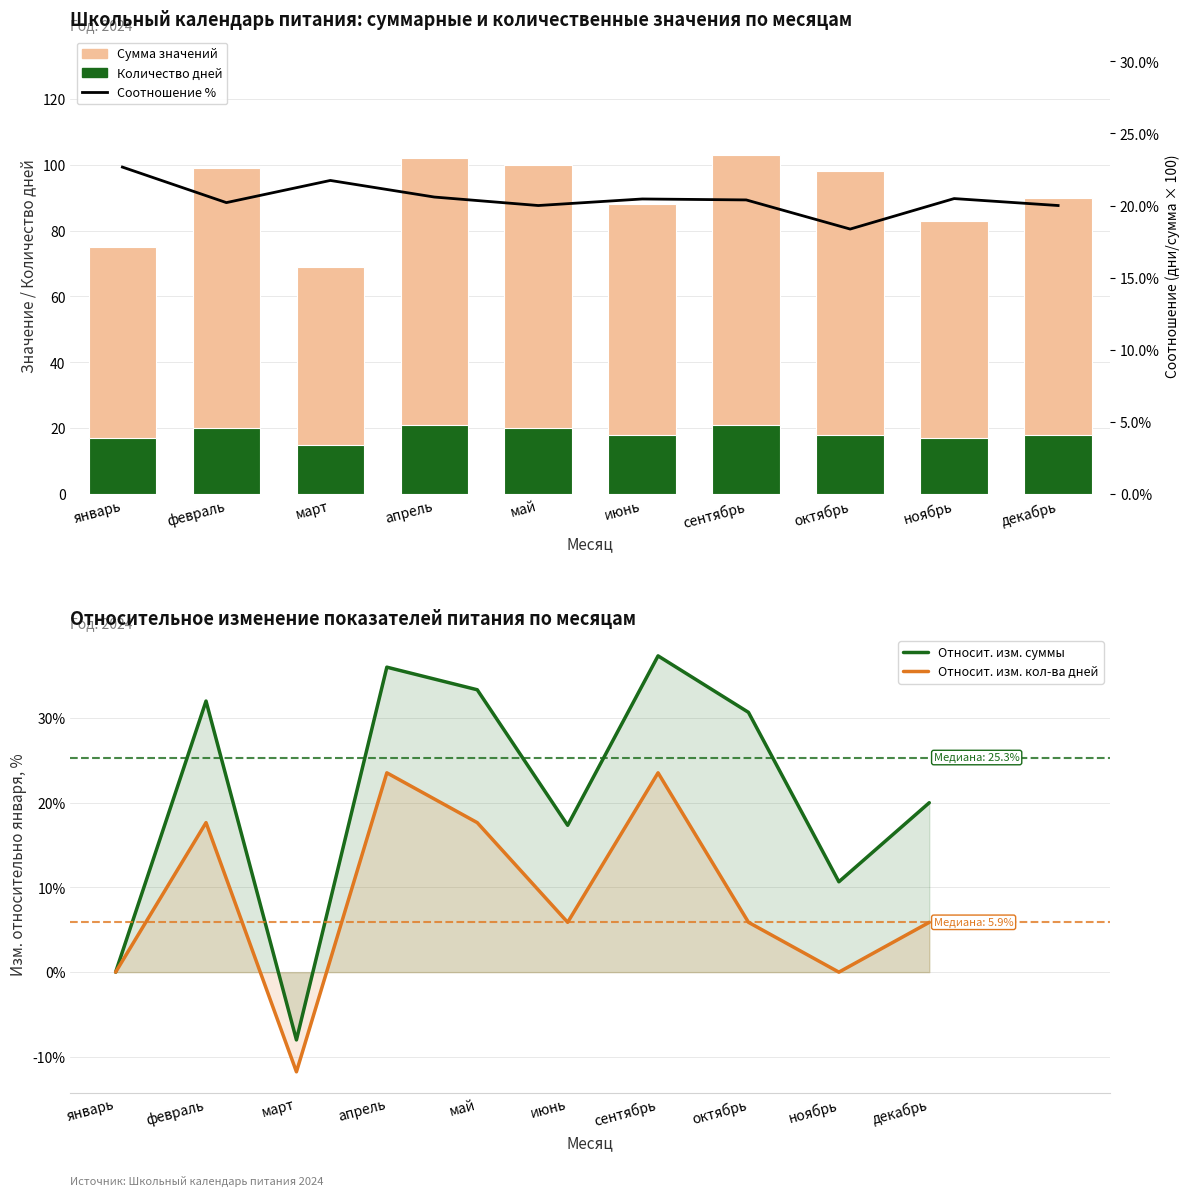

What are all the series names shown in the legend?

Сумма значений, Количество дней, Относит. изм. суммы, Относит. изм. кол-ва дней, Соотношение (дни/сумма × 100)